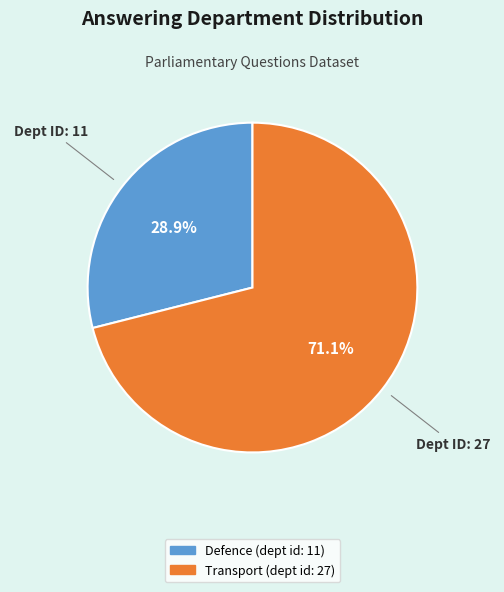

To the nearest percent, what is the difference between the largest and smallest slice percentages?

42%